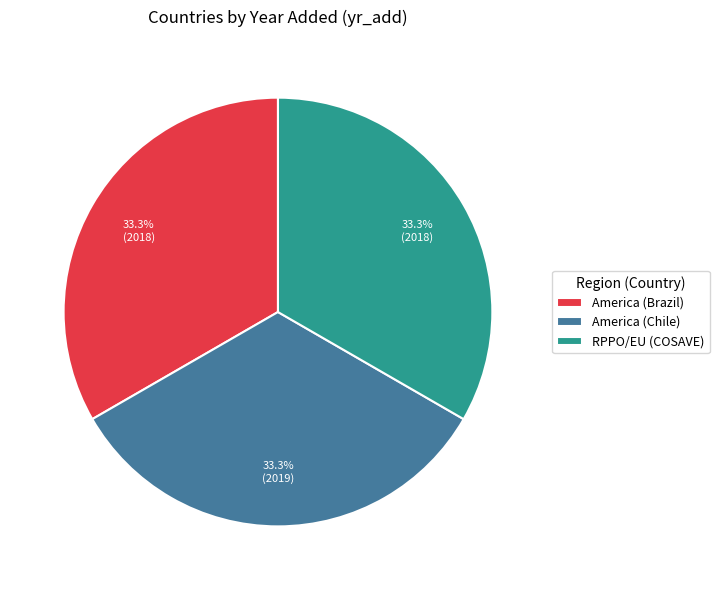

How much of the chart is everything except America (Brazil)?

66.7%